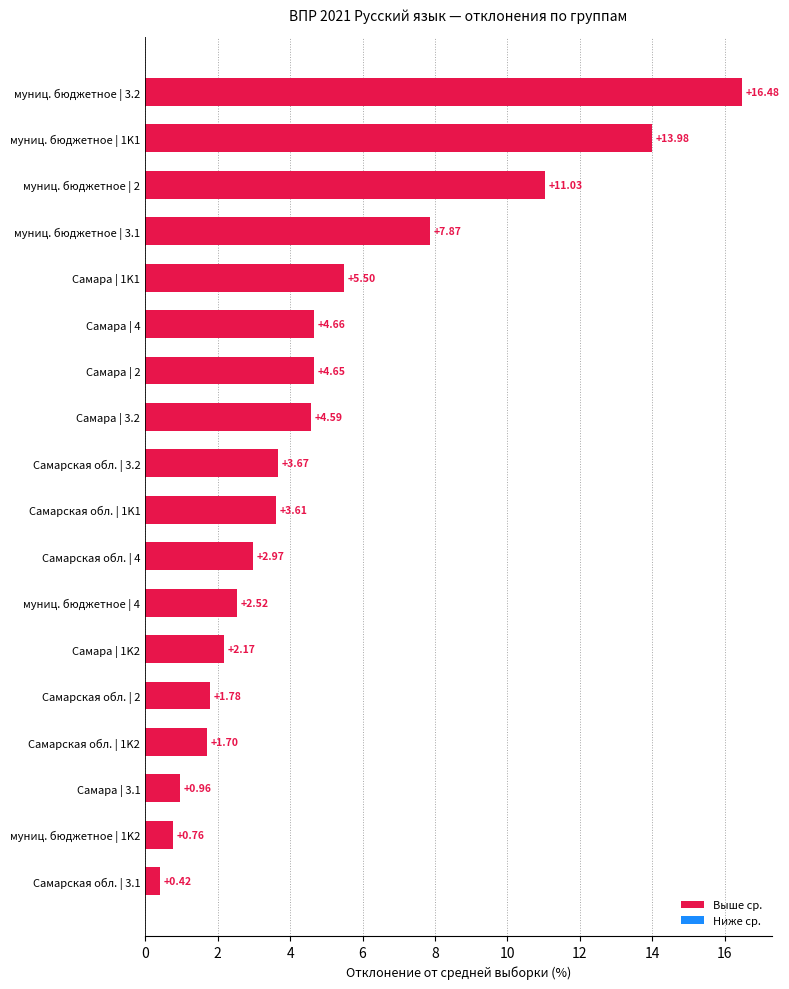

List the labels in order of value, largest first.

муниц. бюджетное | 3.2, муниц. бюджетное | 1K1, муниц. бюджетное | 2, муниц. бюджетное | 3.1, Самара | 1K1, Самара | 4, Самара | 2, Самара | 3.2, Самарская обл. | 3.2, Самарская обл. | 1K1, Самарская обл. | 4, муниц. бюджетное | 4, Самара | 1K2, Самарская обл. | 2, Самарская обл. | 1K2, Самара | 3.1, муниц. бюджетное | 1K2, Самарская обл. | 3.1